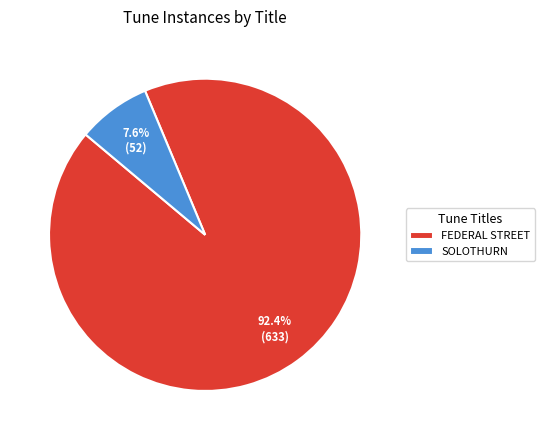

What is the ratio of the value at FEDERAL STREET to the value at SOLOTHURN?

12.2